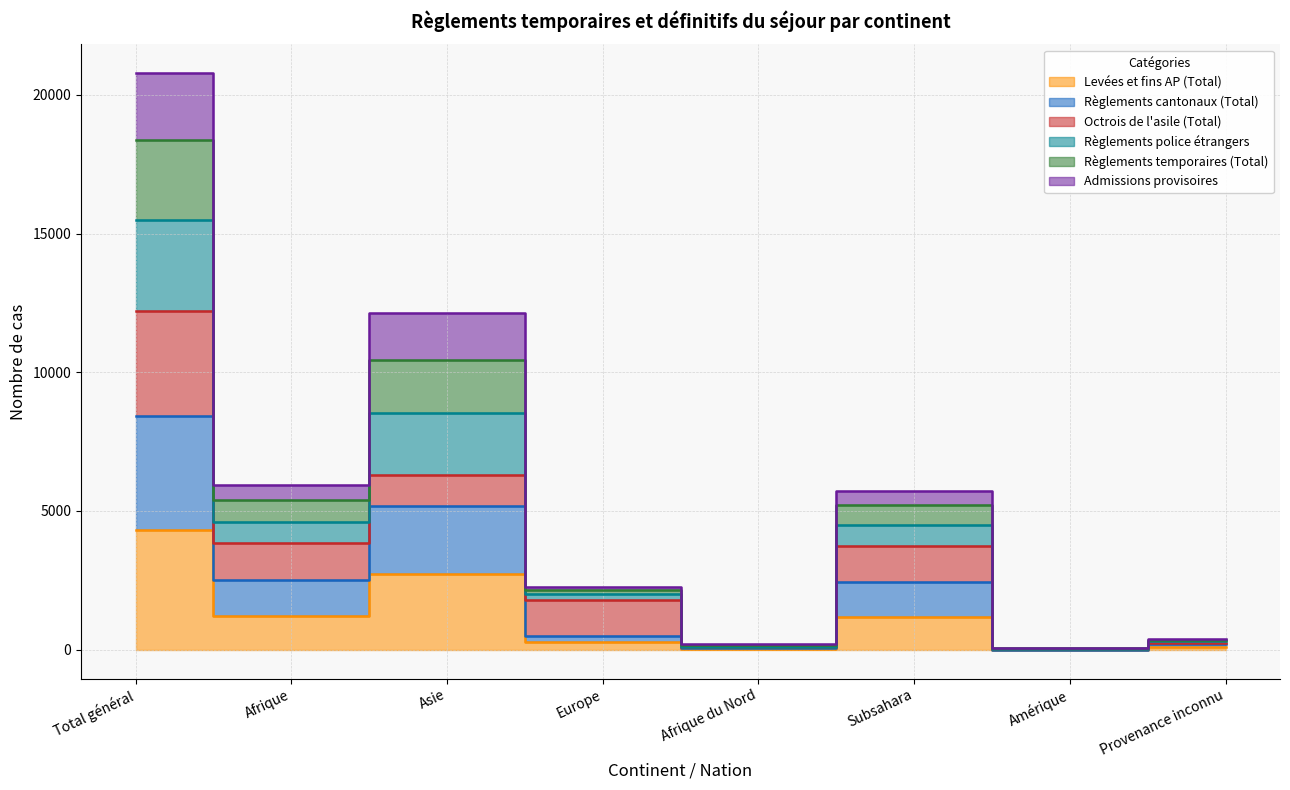

At which label is Règlements temporaires (Total) closest to 2149?

Asie